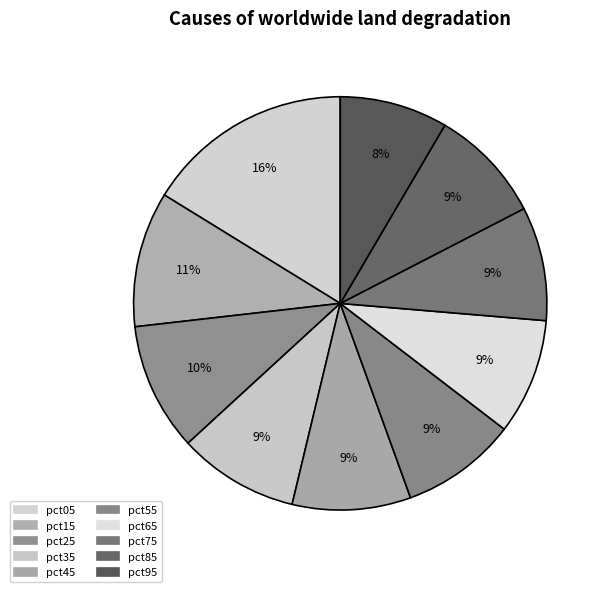

What percentage is the pct85 slice, to the nearest percent?

9%